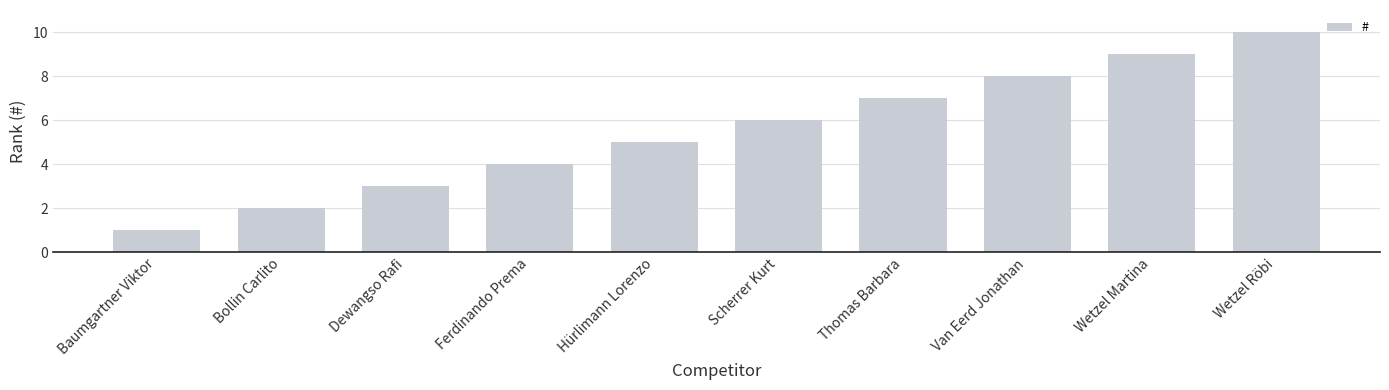

The value at Hürlimann Lorenzo is 7. True or false?

False